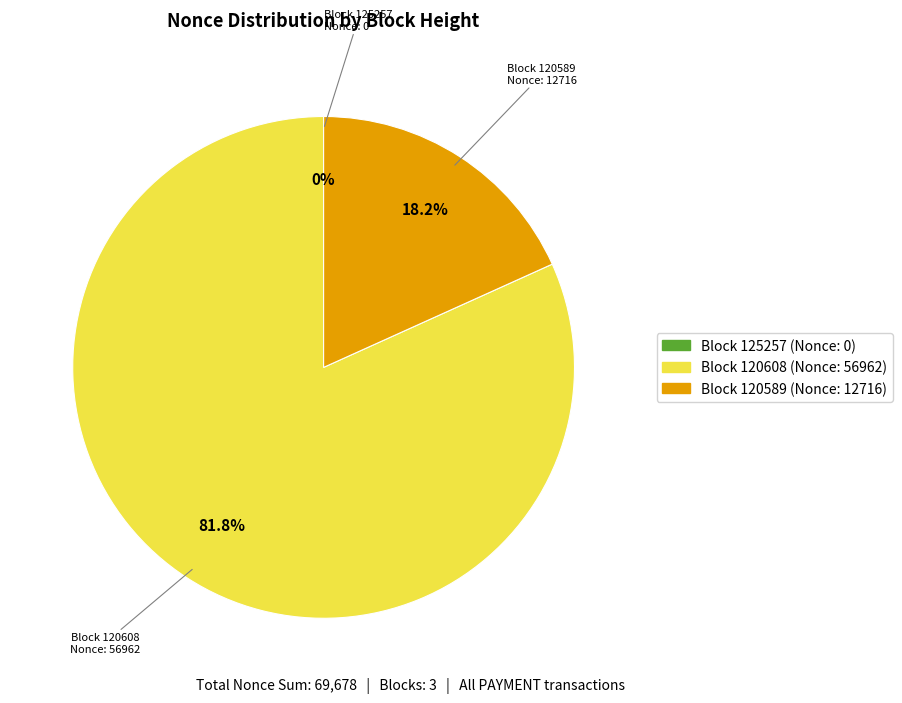

Which has a higher value, 120589 or 120608?

120608